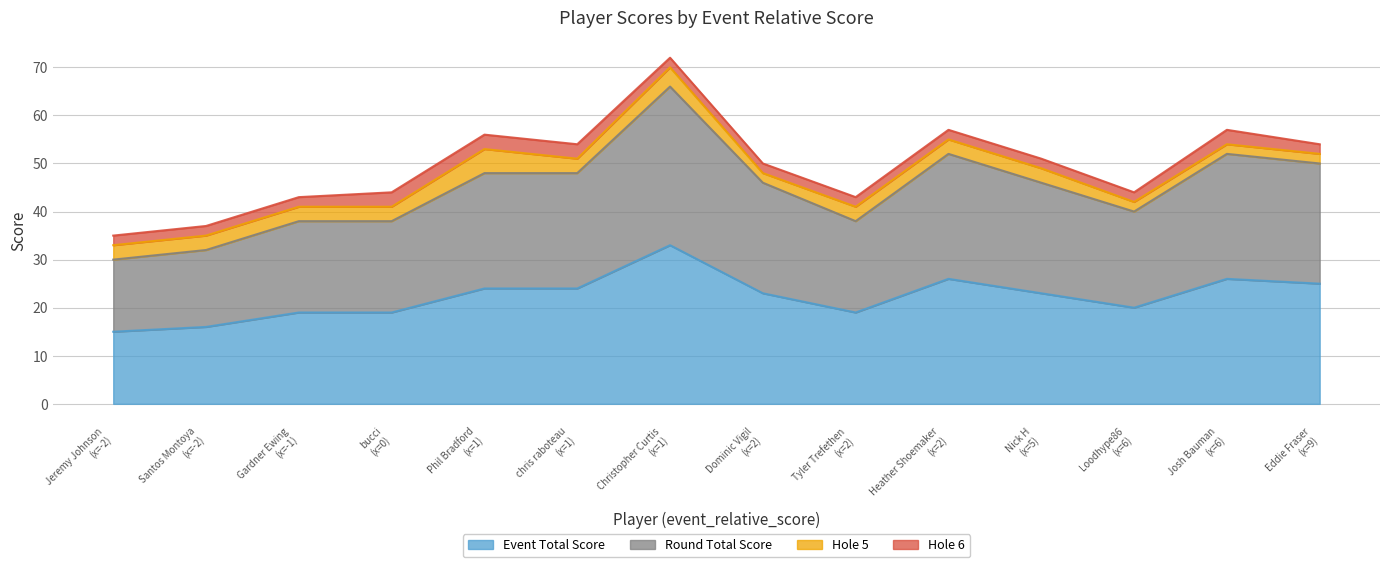

What is the maximum value shown in the chart?

33